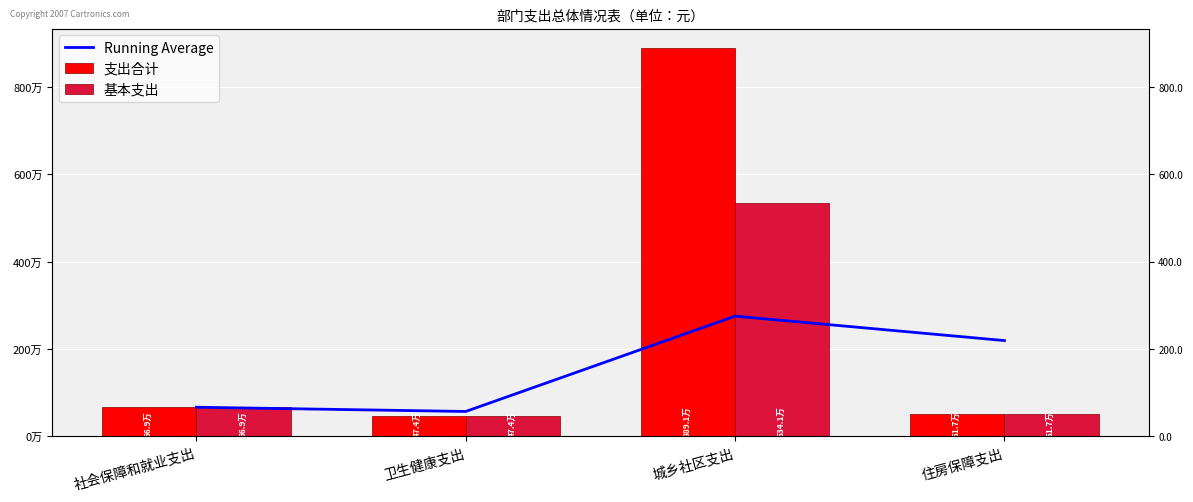

Between 住房保障支出 and 城乡社区支出, which is larger?

城乡社区支出